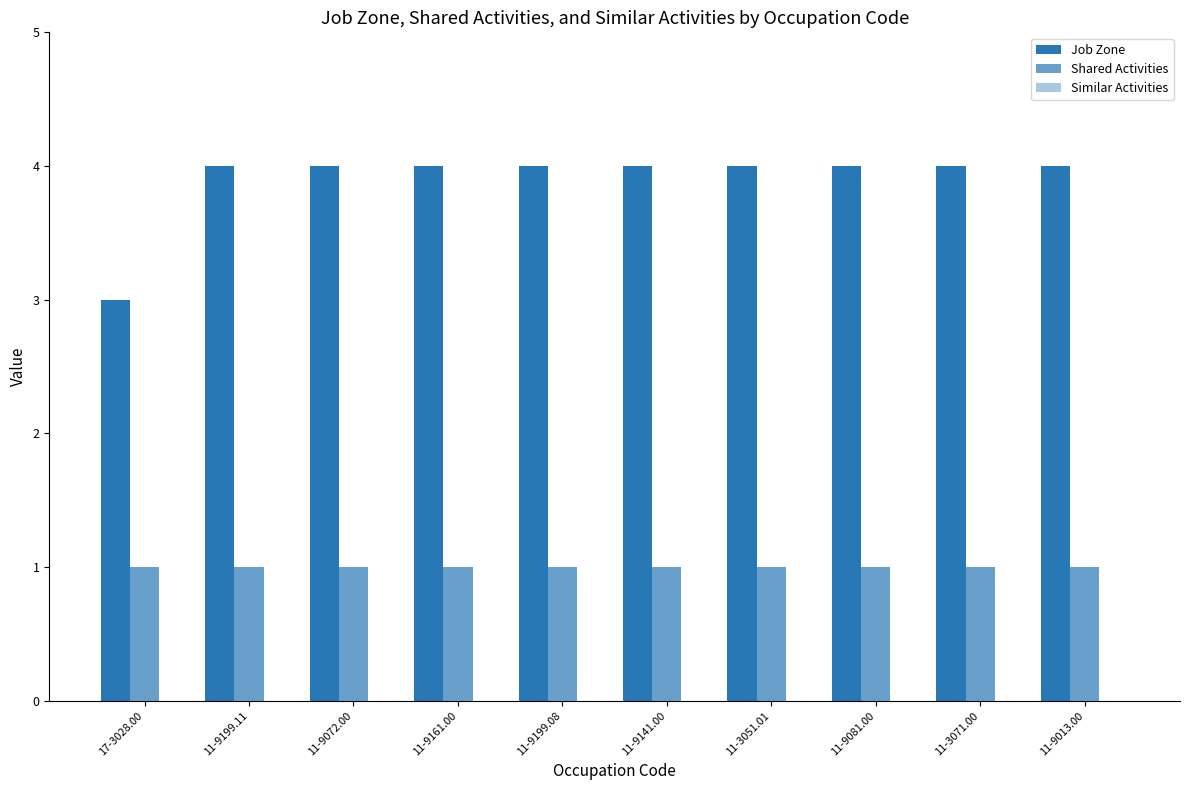

How many distinct data groups are displayed?

2